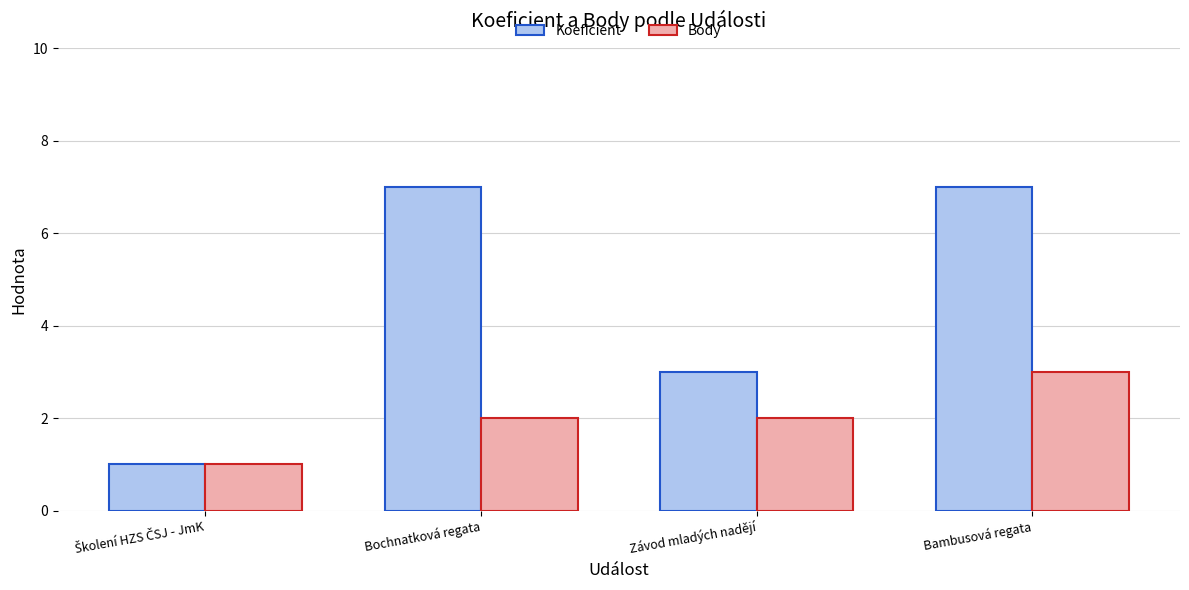

Rank the series by their average value, from highest to lowest.

Koeficient, Body